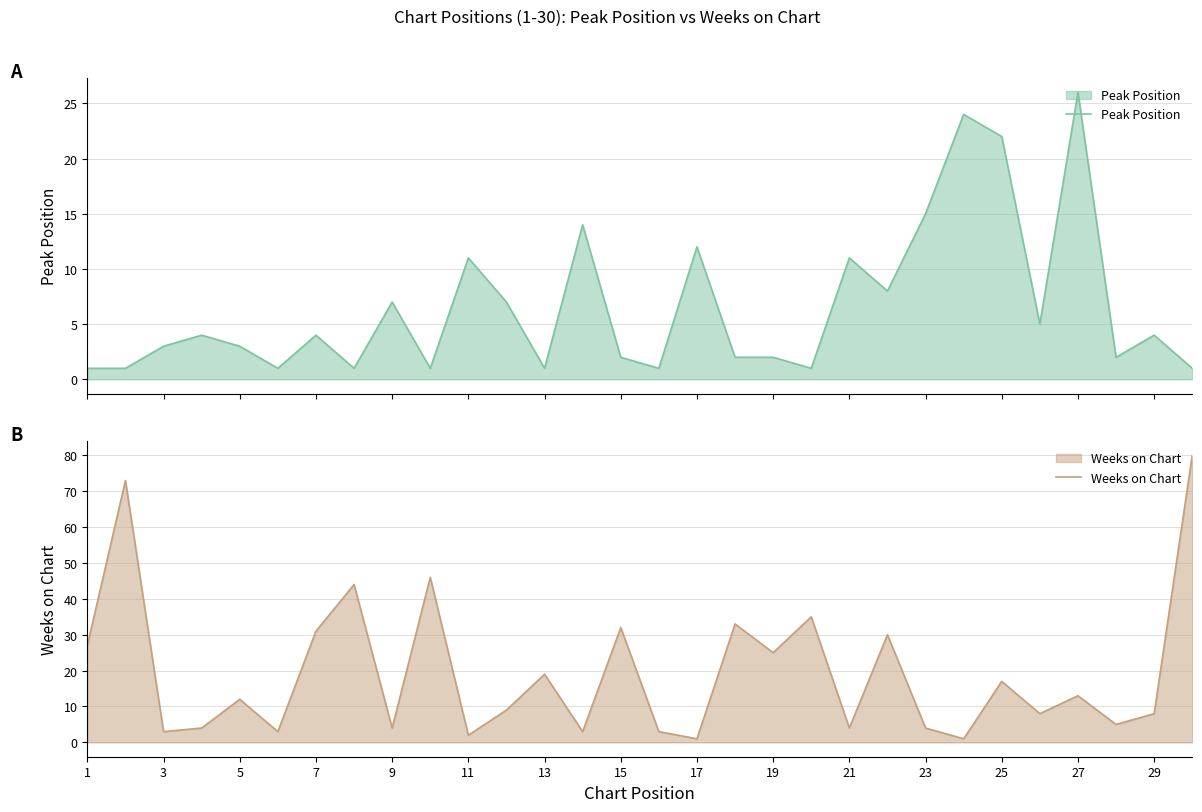

How many interior local peaks does the Weeks on Chart series have?

11